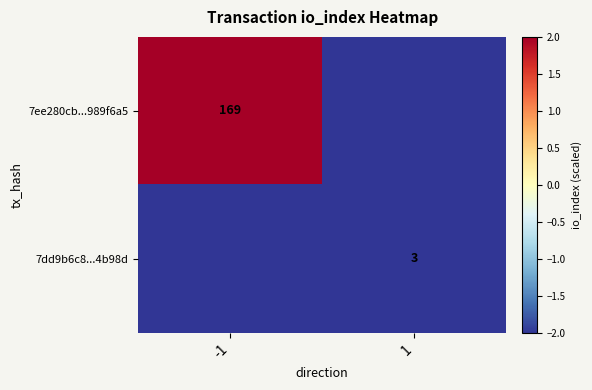

Which series has the largest range (max minus min)?

7ee280cb...989f6a5